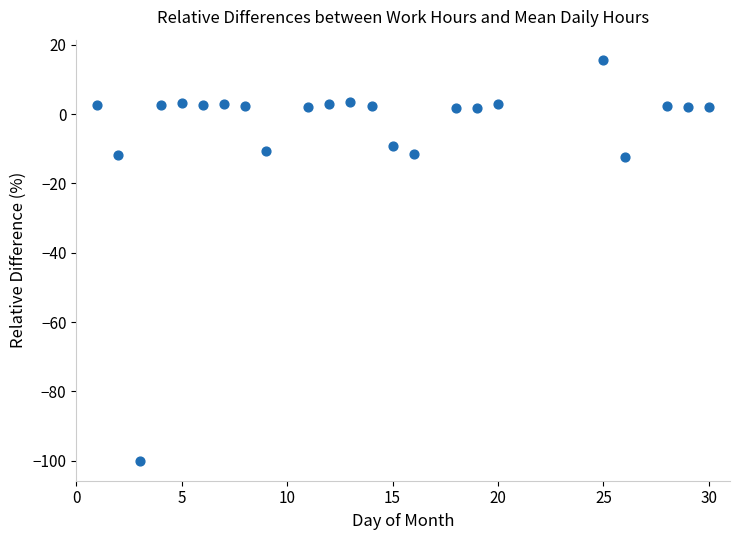

What is the range of X values (max minus min)?

29.0